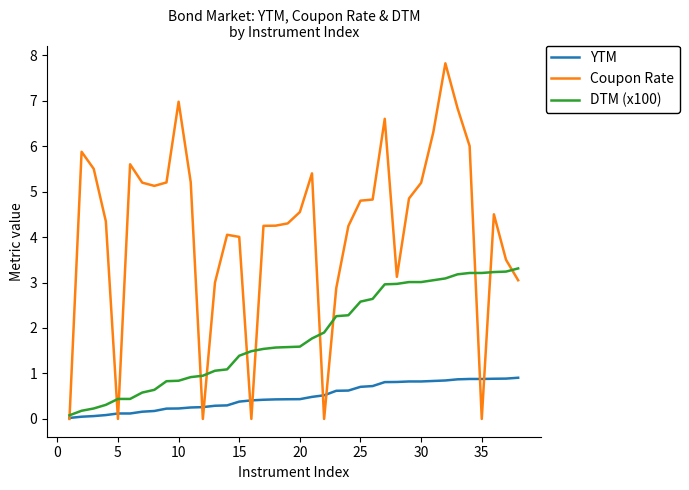

Which series has the largest total across all categories?

Coupon Rate